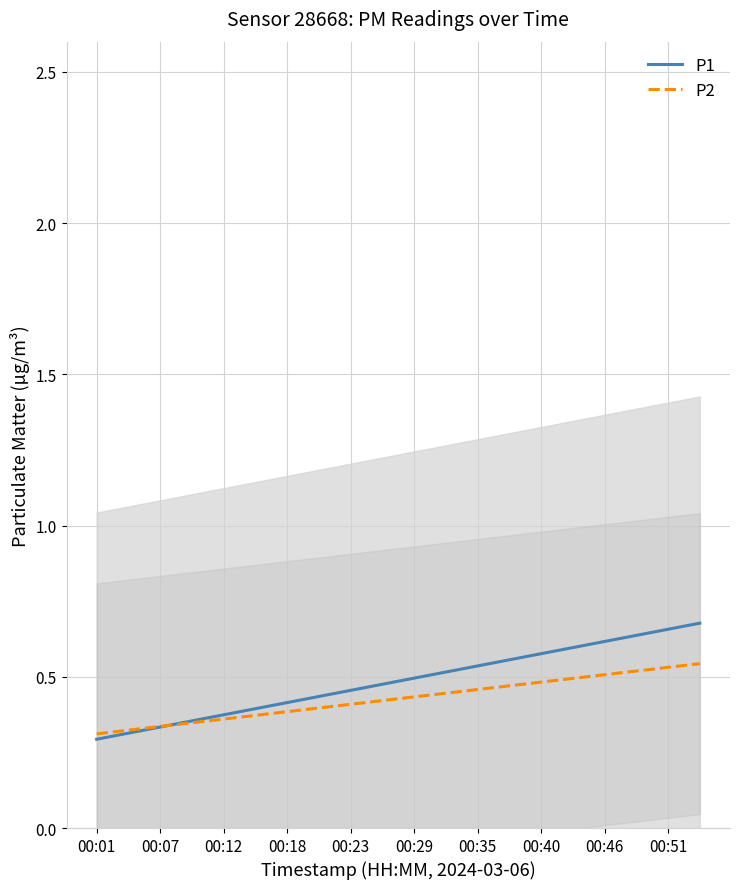

What is the sum of all P1 values?

9.7